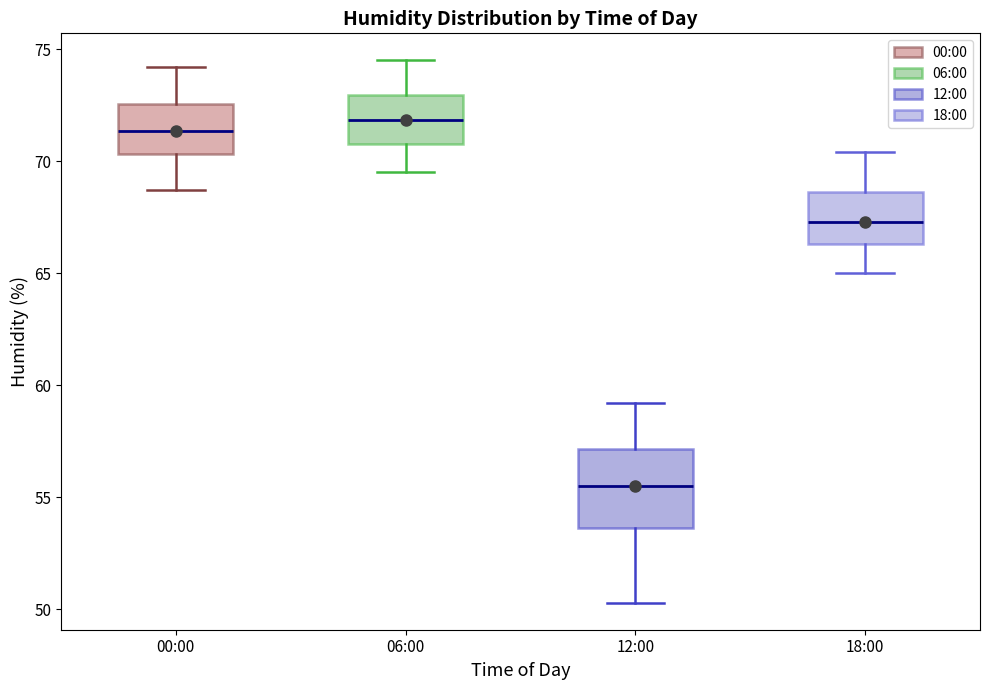

Reading left to right, transcribe this box plot: for each box, give where its median line is, the range the box spans, and where its two whiskers end, as read against the y-axis. The values are not printed on the chart, so give them approximately, as read against the axis.

00:00: median 71.5, box 70.5 to 72.5, whiskers 68.5 to 74.0
06:00: median 72.0, box 71.0 to 73.0, whiskers 69.5 to 74.5
12:00: median 55.5, box 53.5 to 57.0, whiskers 50.5 to 59.0
18:00: median 67.5, box 66.5 to 68.5, whiskers 65.0 to 70.5